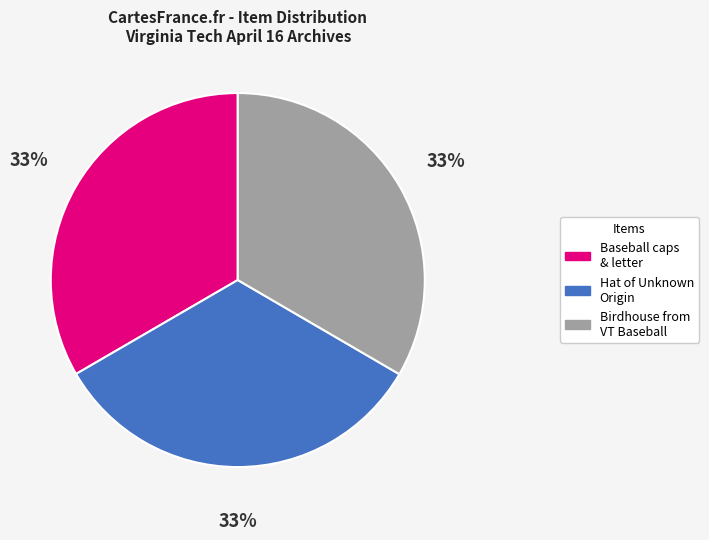

To the nearest percent, what is the average slice percentage?

33%